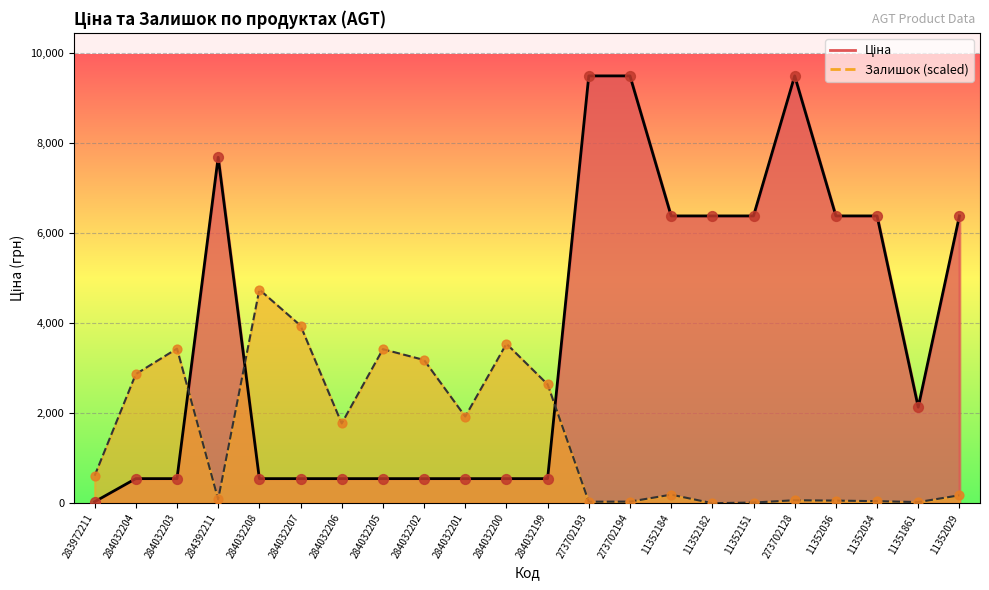

Is the value of Ціна at 284032201 greater than the value of Залишок at 273702194?

Yes